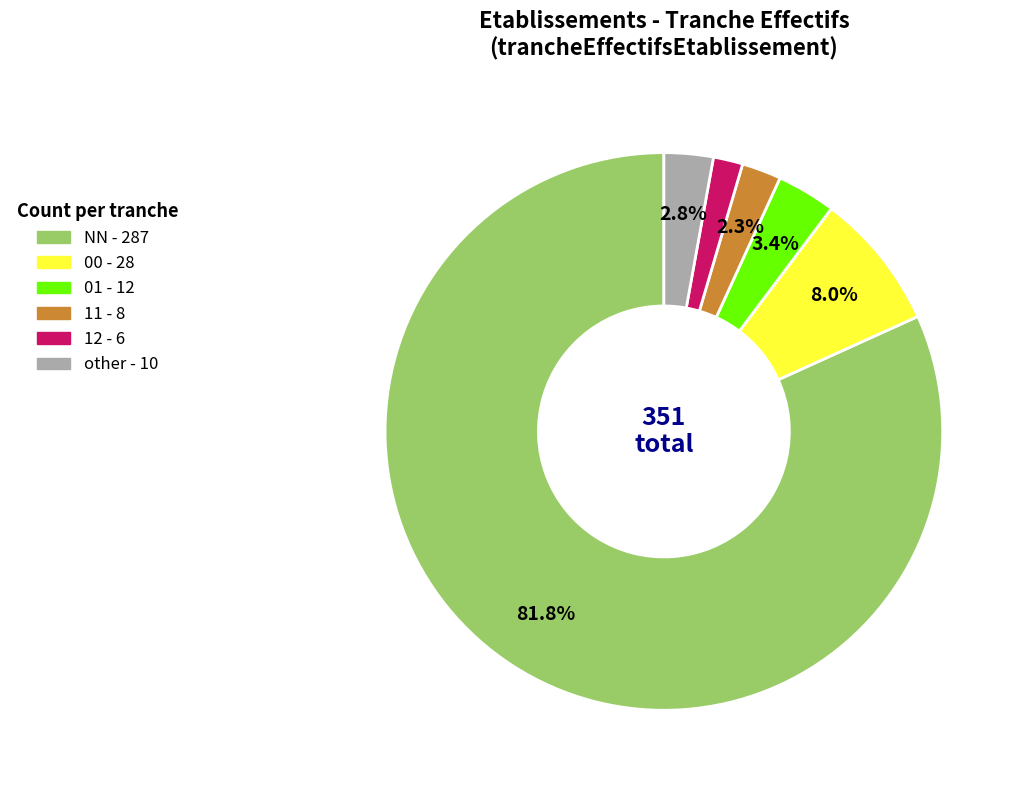

To the nearest percent, what is the difference between the largest and smallest slice percentages?

80%